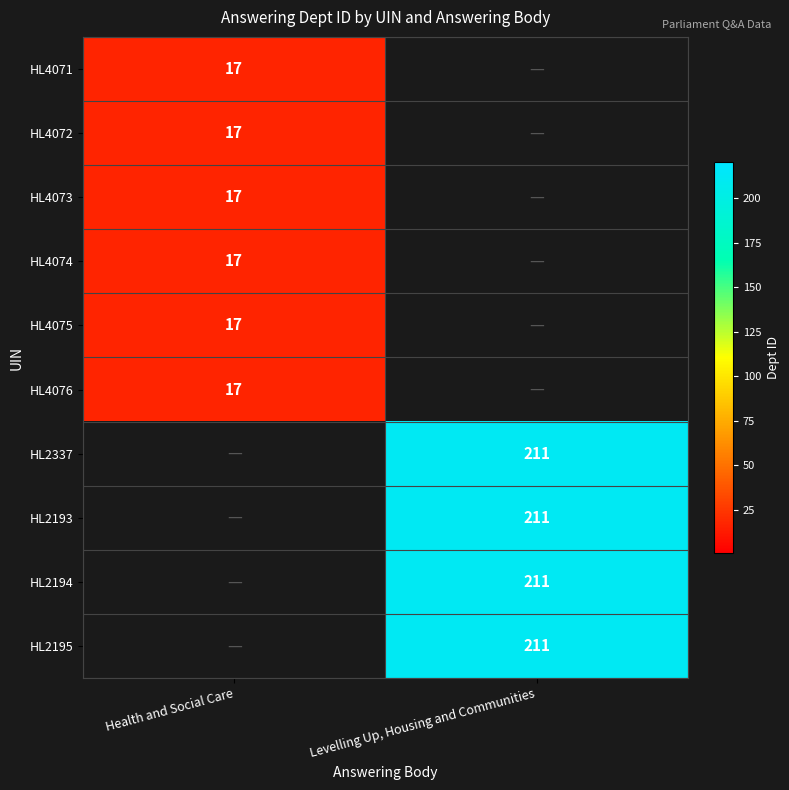

Is the value of HL4075 at Health and Social Care greater than the value of HL2337 at Levelling Up, Housing and Communities?

No